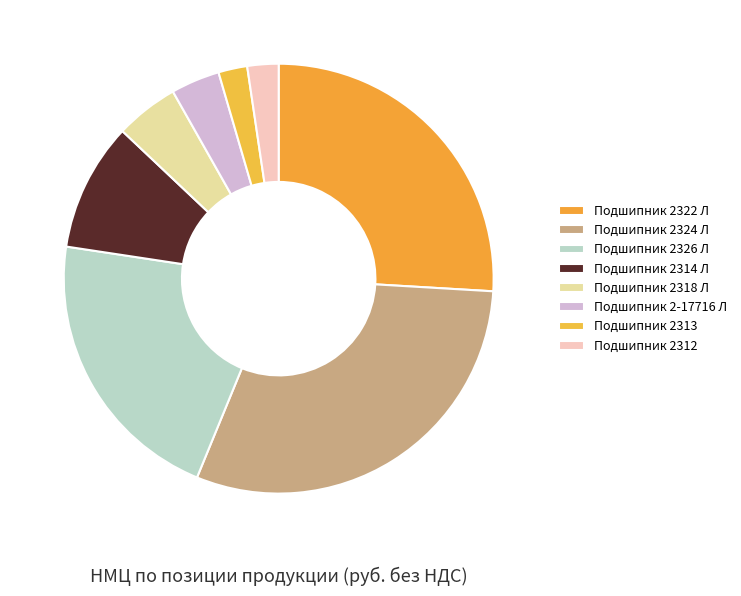

Count the number of slices in the pie.

8